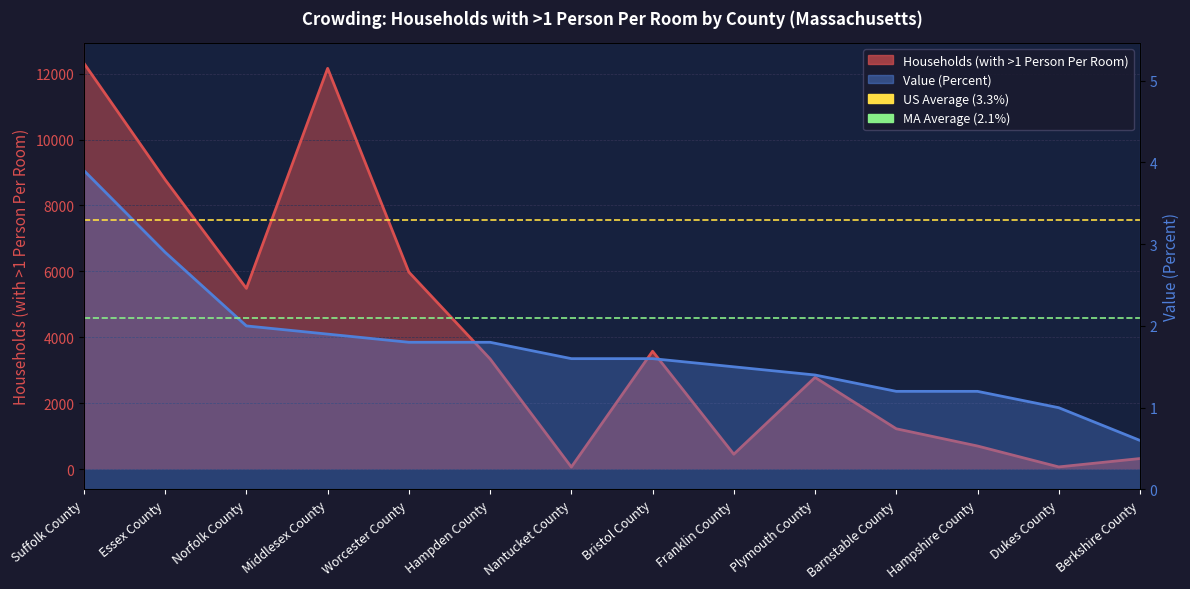

What is the label of the 1st point from the left?

Suffolk County